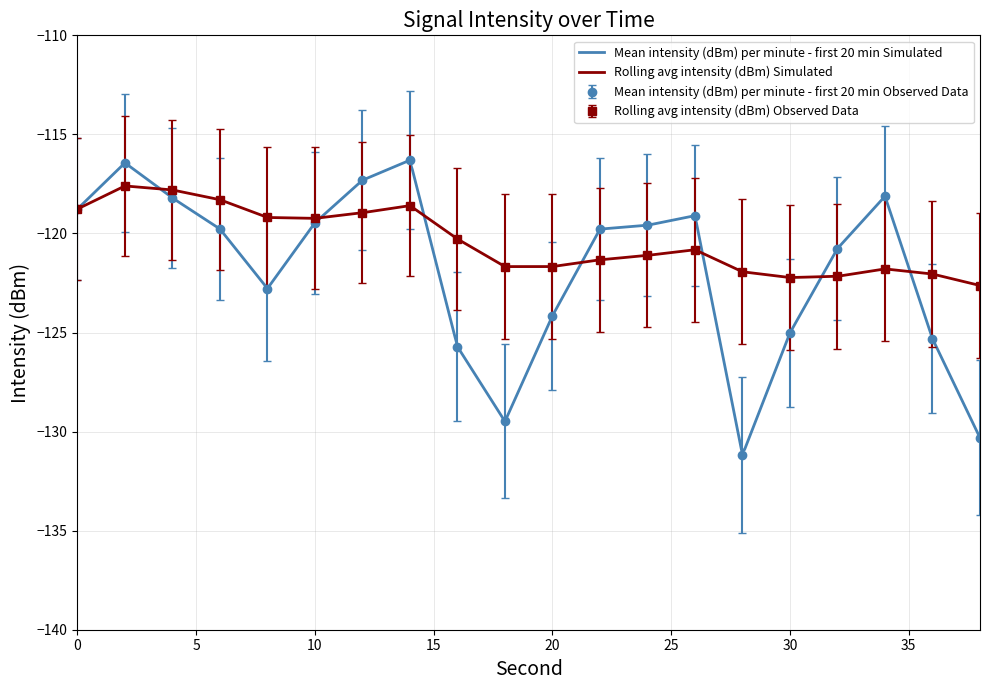

What is the greatest value displayed?

-116.3